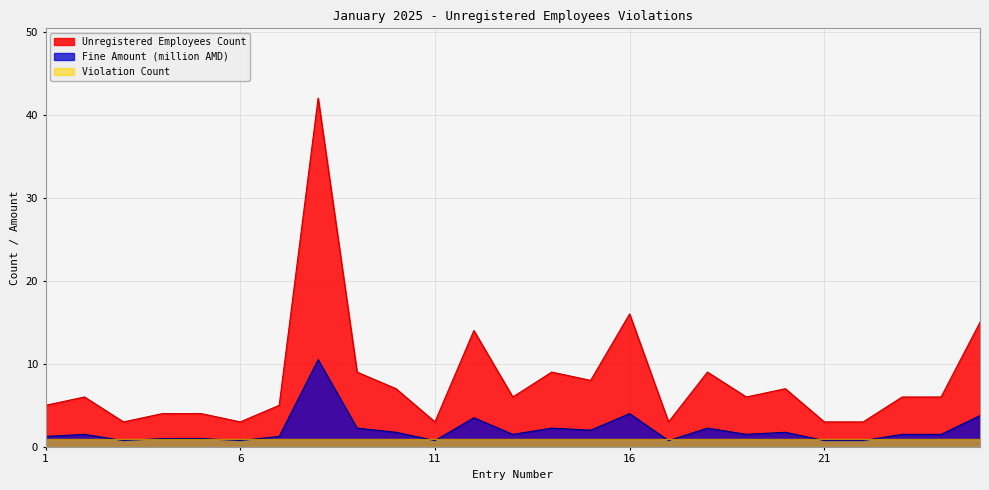

What is the difference between the highest and lowest values at 1?

4.0